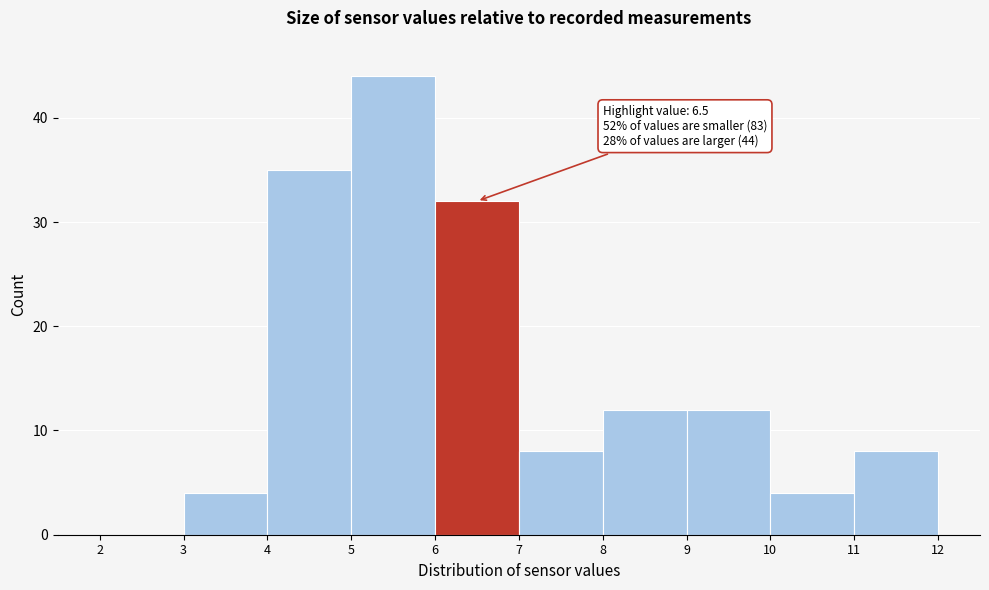

Over which range of the x-axis is the bar tallest?

5 to 6